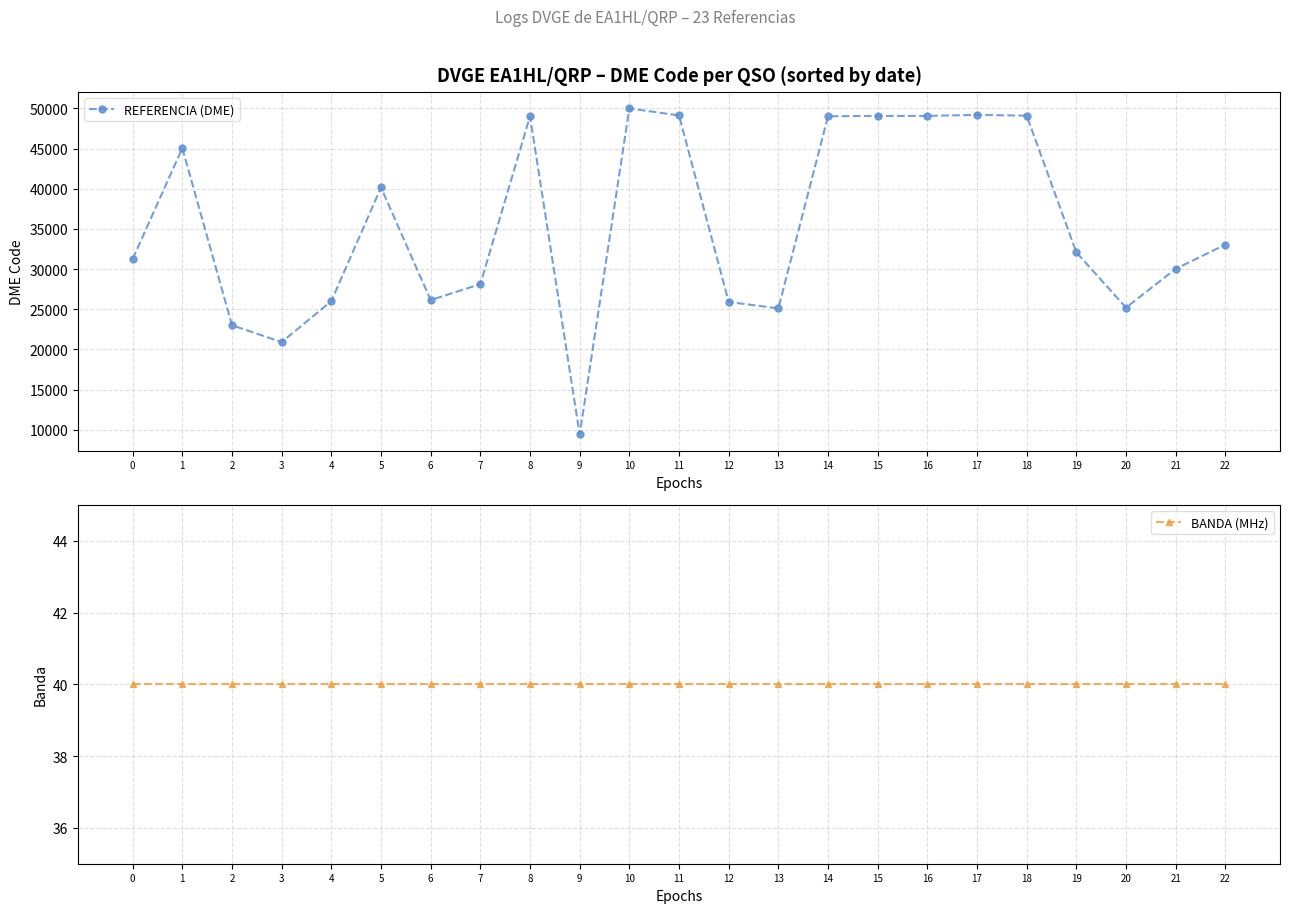

Is it true that BANDA (MHz) equals 40 at 2?

True